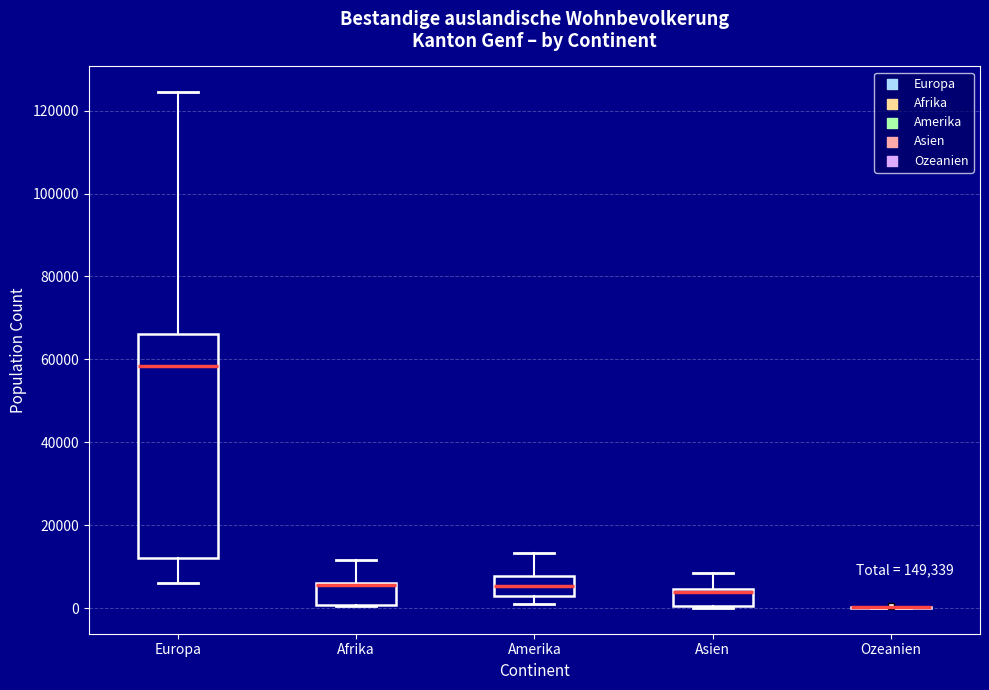

Where is the upper edge of the box for Afrika on the y-axis? The values are not printed on the chart, so give them approximately, as read against the axis.

6000